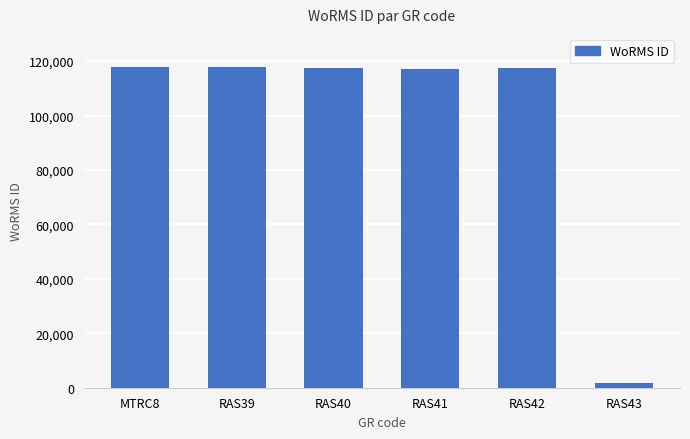

The value at RAS43 is 1613. True or false?

True